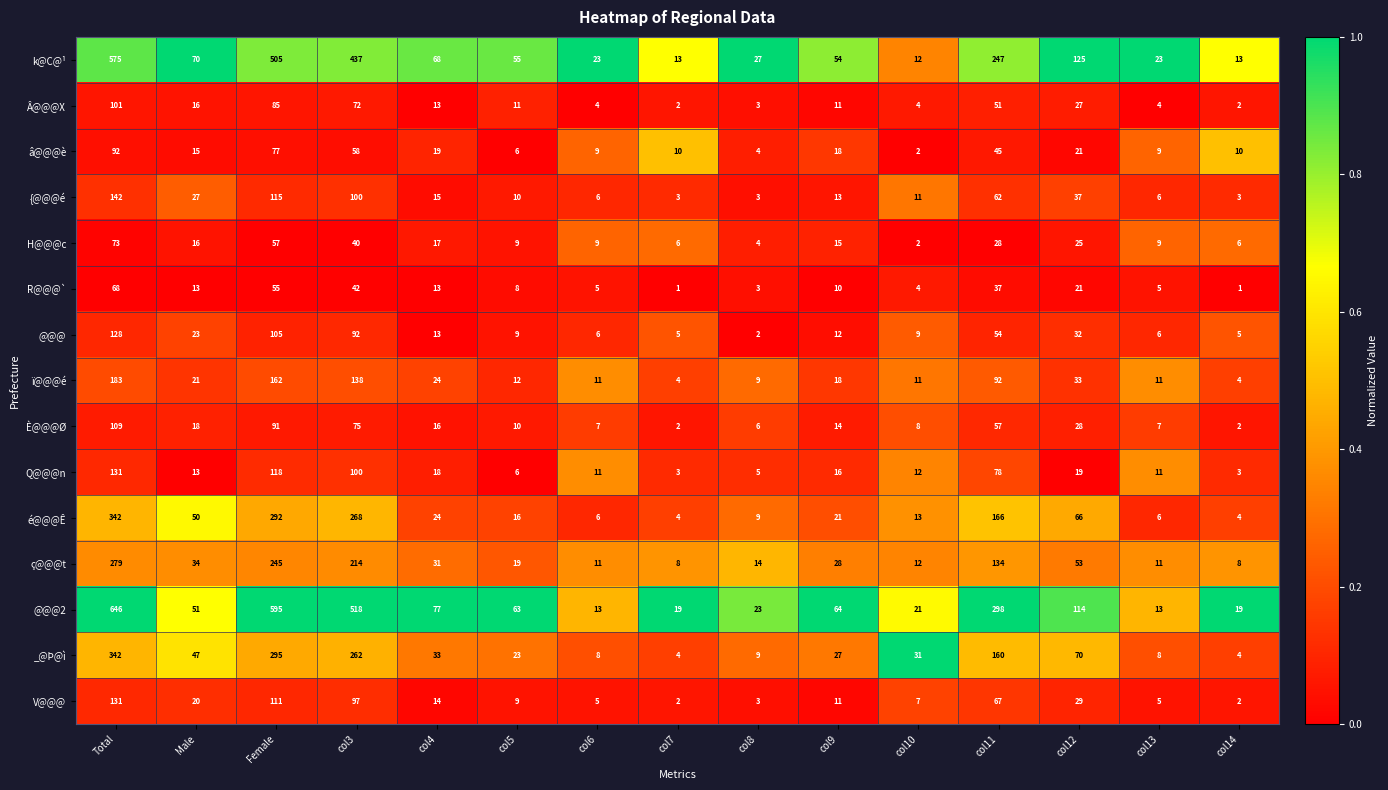

What is the total value across all series at col6?

134